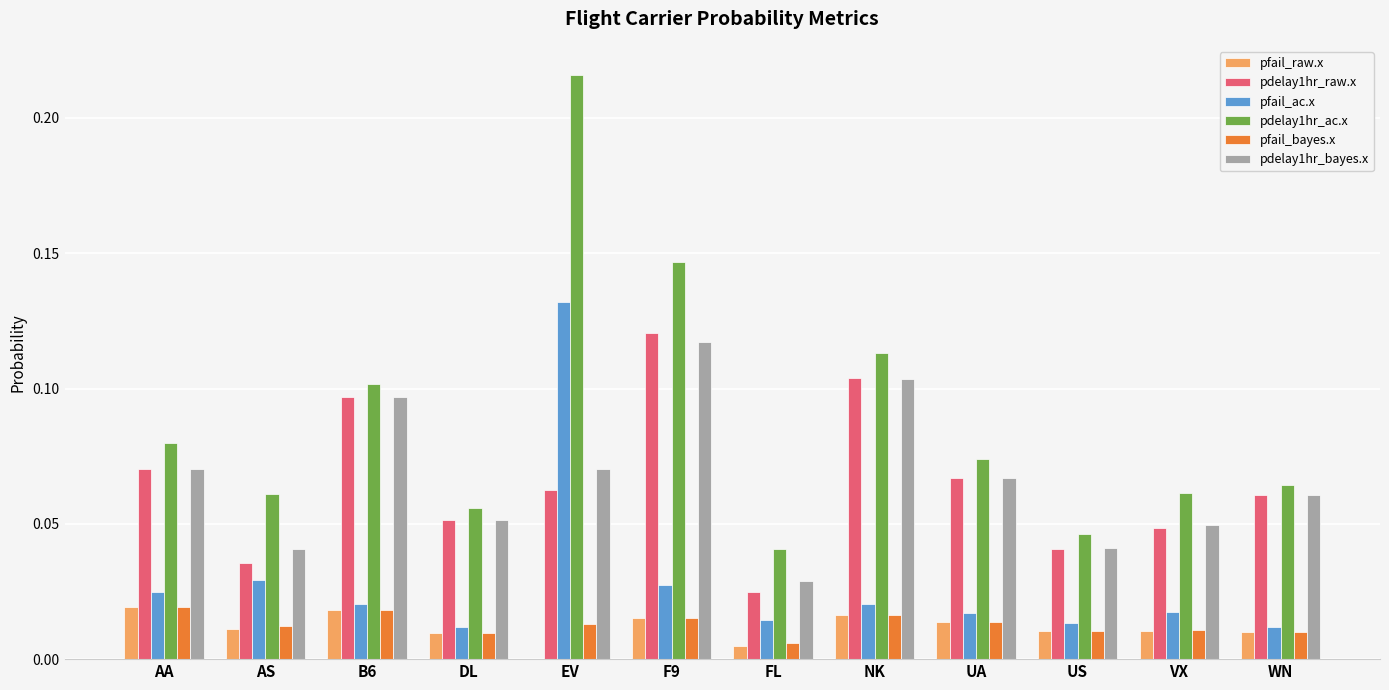

The pdelay1hr_bayes.x series shows 0.0 at FL. True or false?

True